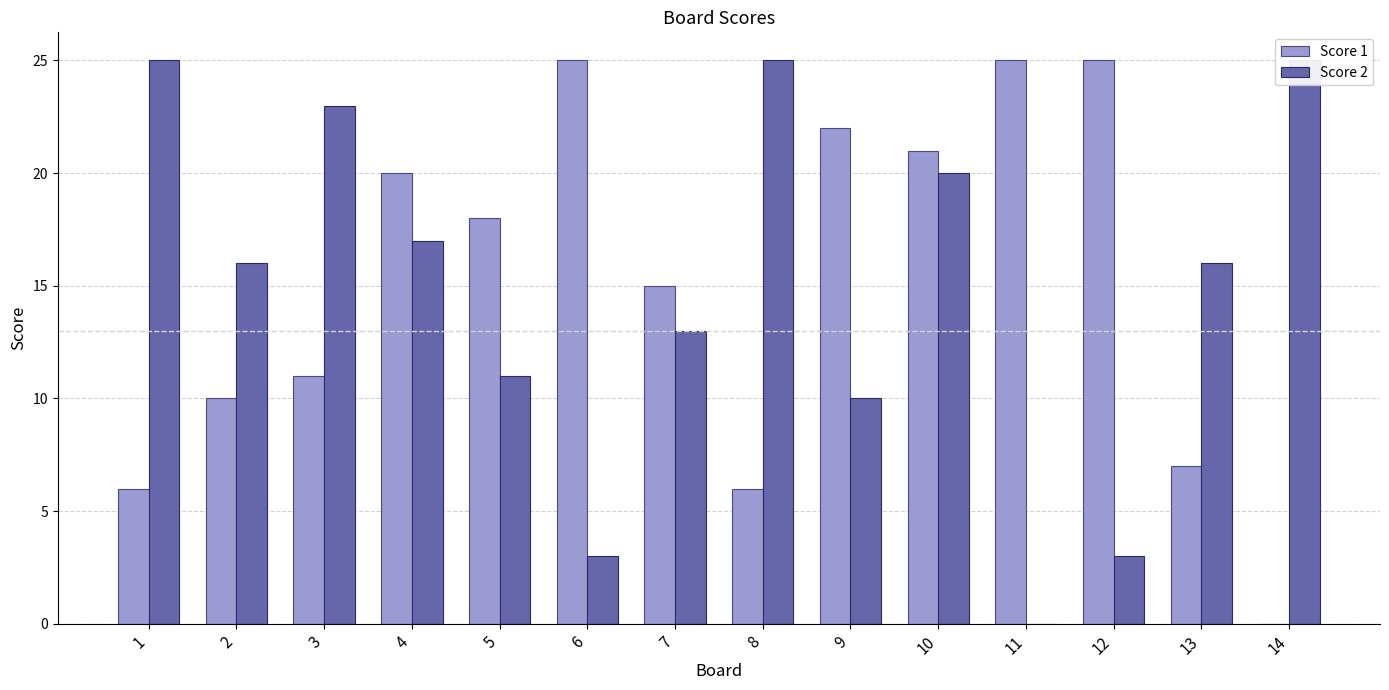

What is the sum of the Score 2 values at 11 and 8?

25